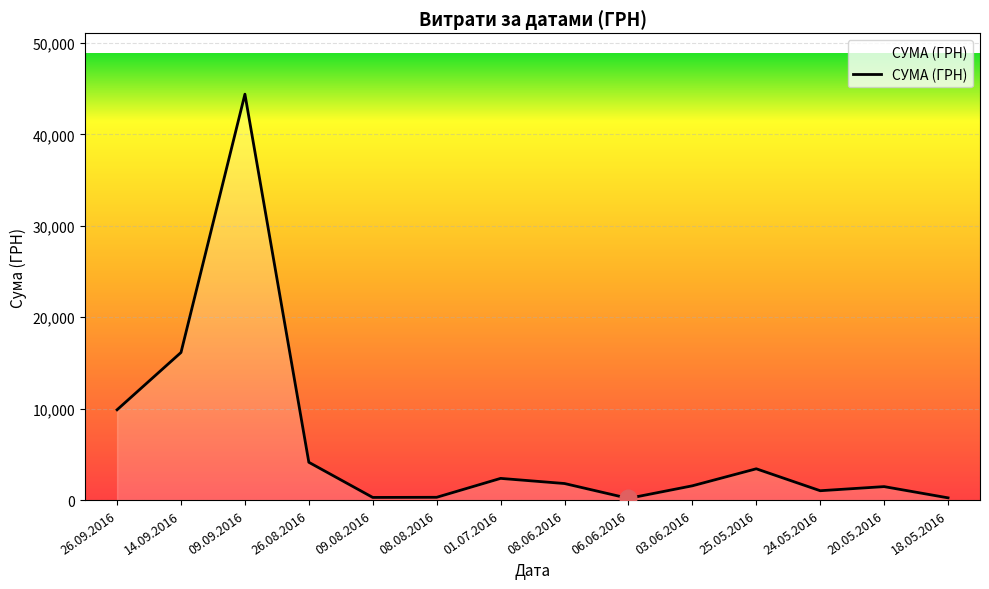

What is the greatest value displayed?

44400.2